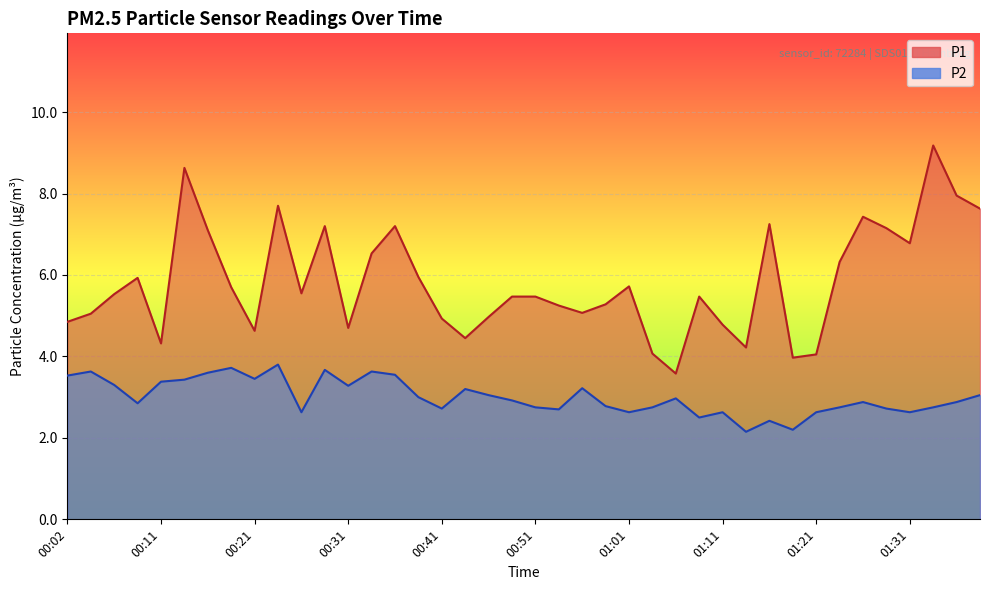

What is the difference between the P2 values at 01:06 and 00:29?

0.7